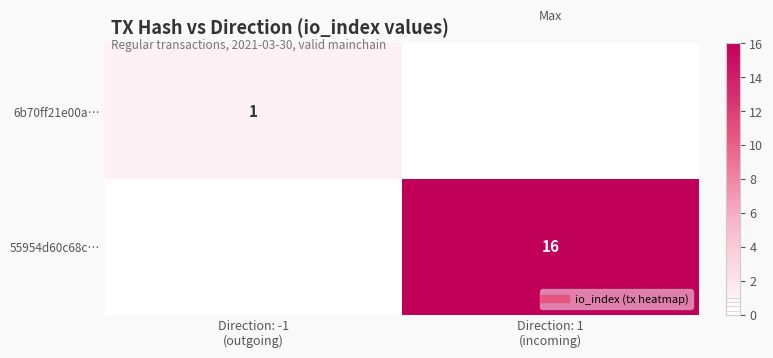

How many values in 6b70ff21e00a… are above zero?

1